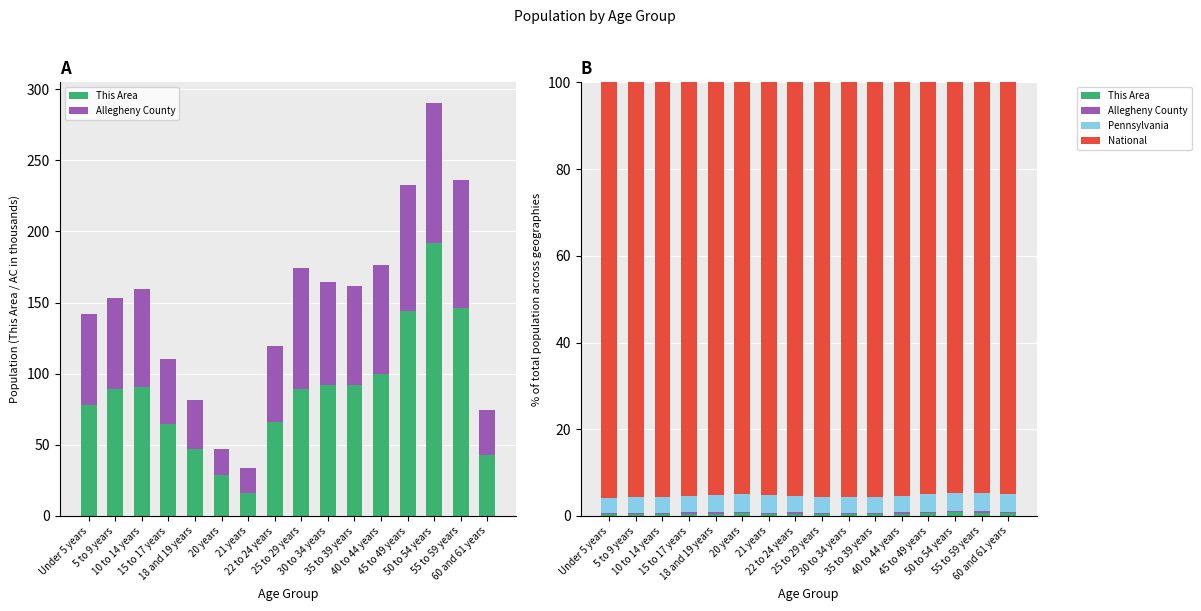

Which series has the largest range (max minus min)?

National